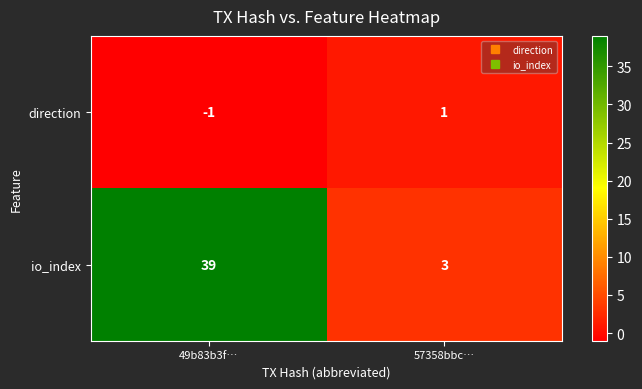

How many values in the direction series are below 1?

1